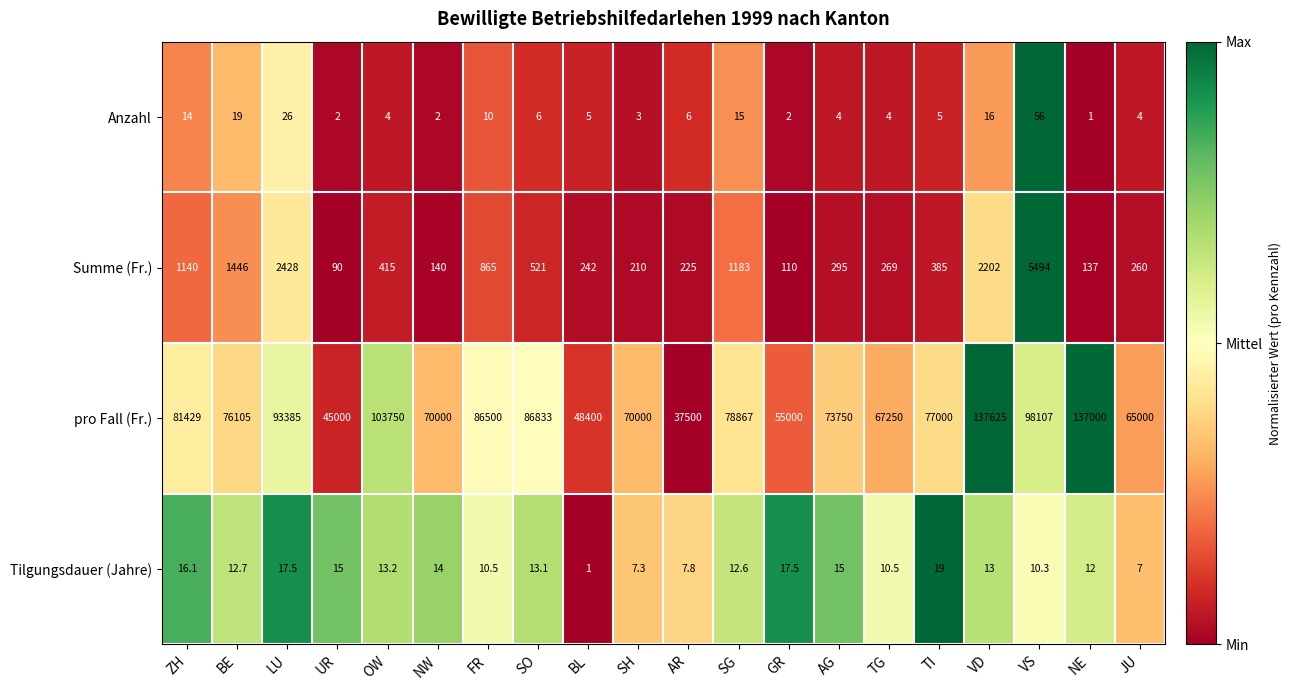

Which series has the largest total across all categories?

pro Fall (Fr.)